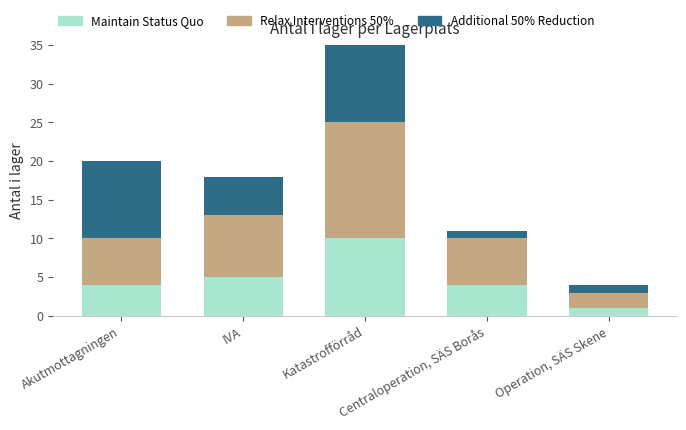

What is the minimum value for Maintain Status Quo?

1